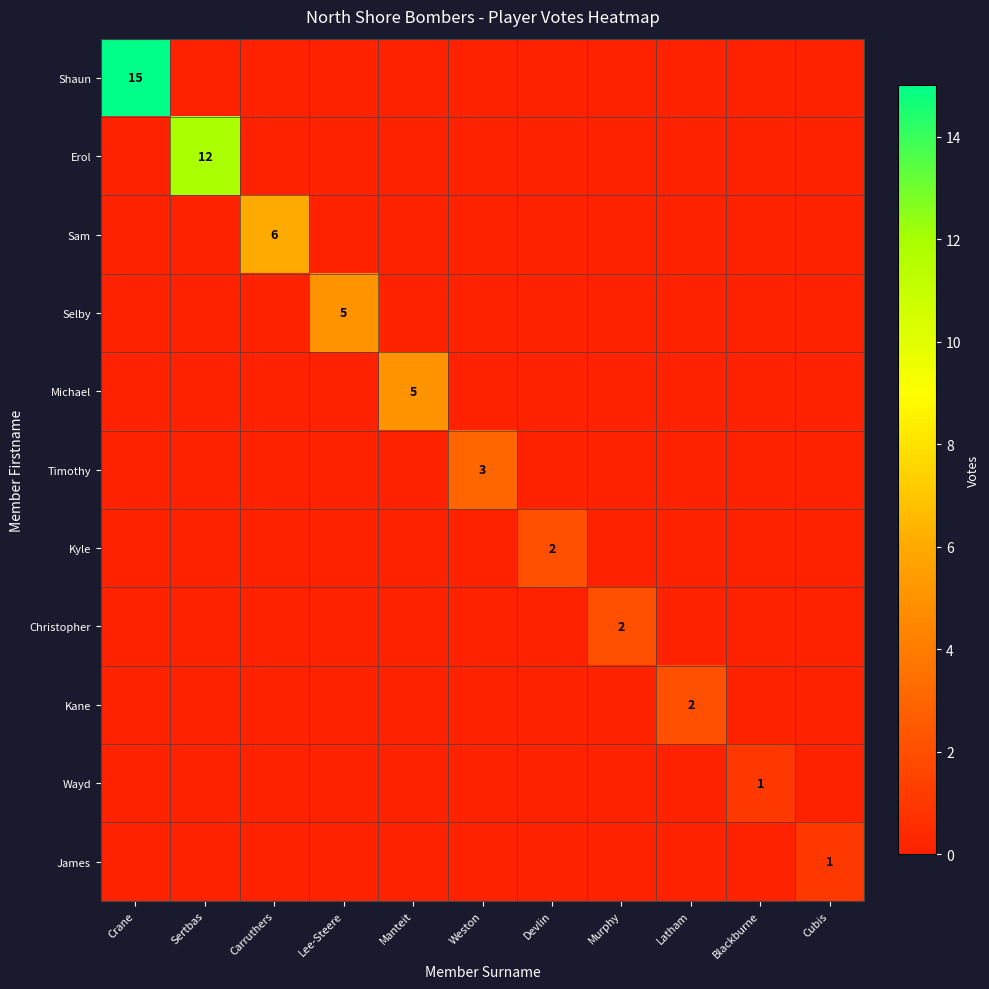

The Kane series shows 2 at Latham. True or false?

True